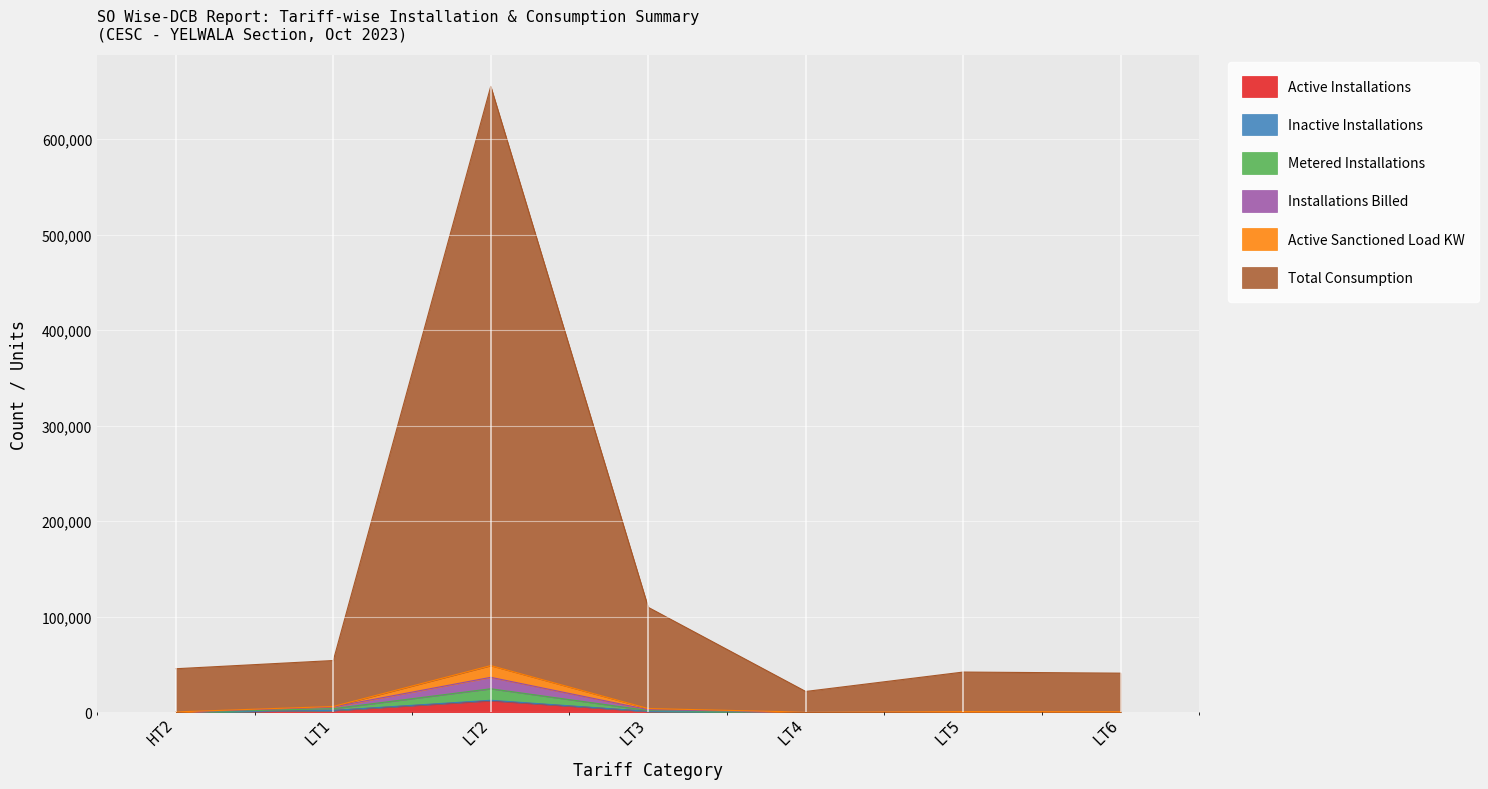

What is the spread (max minus min) of values at HT2?

45572